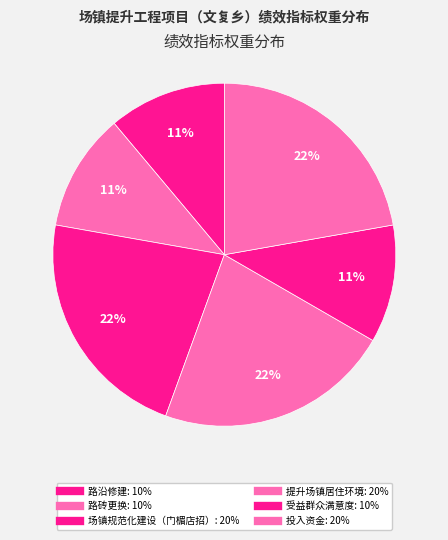

What portion of the pie excludes 路沿修建?

88.9%